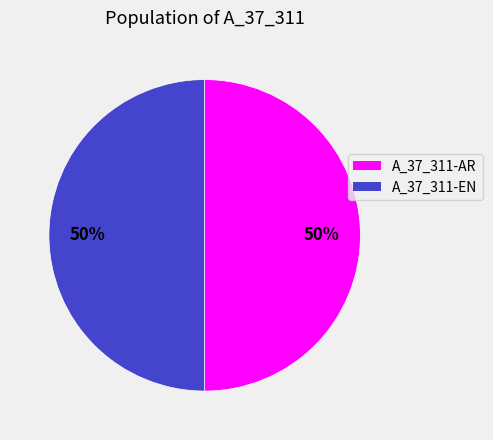

Approximately how many times larger is the value at A_37_311-EN compared to A_37_311-AR?

1.0